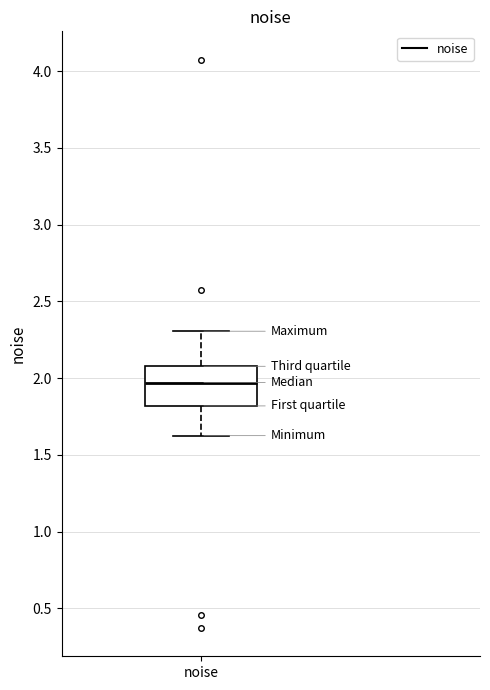

Read this box plot against the y-axis: the position of the median line, the range covered by the box, and the ends of both whiskers. The values are not printed on the chart, so give them approximately, as read against the axis.

median 1.95, box 1.80 to 2.10, whiskers 1.65 to 2.30